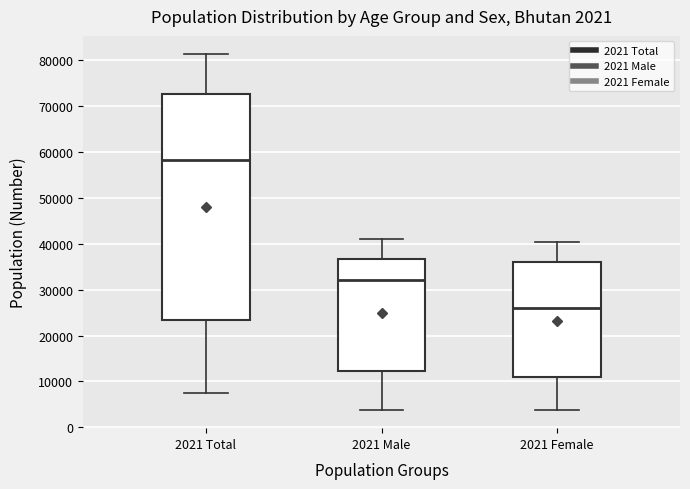

Which box has the lowest median line?

2021 Female